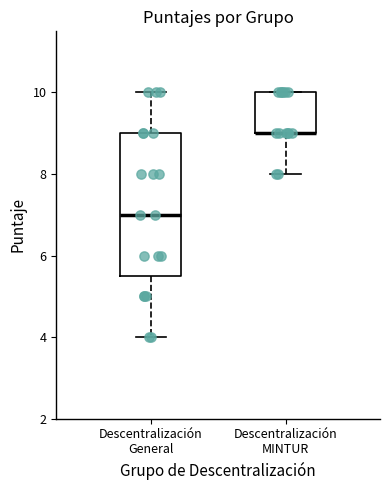

Where is the lower edge of the box for Descentralización MINTUR on the y-axis? The values are not printed on the chart, so give them approximately, as read against the axis.

9.0